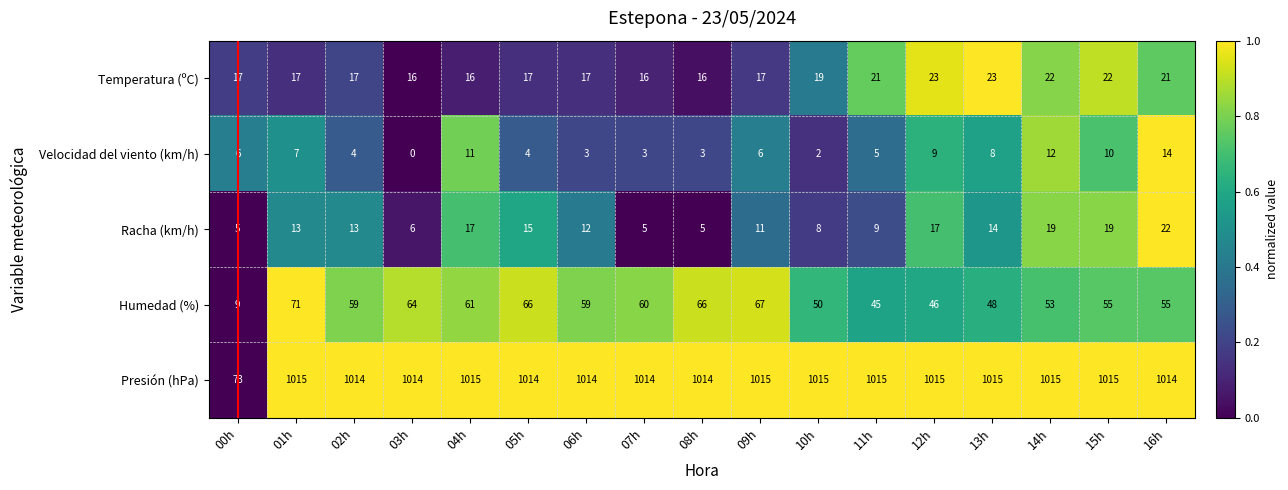

Count the number of data series in this chart.

5